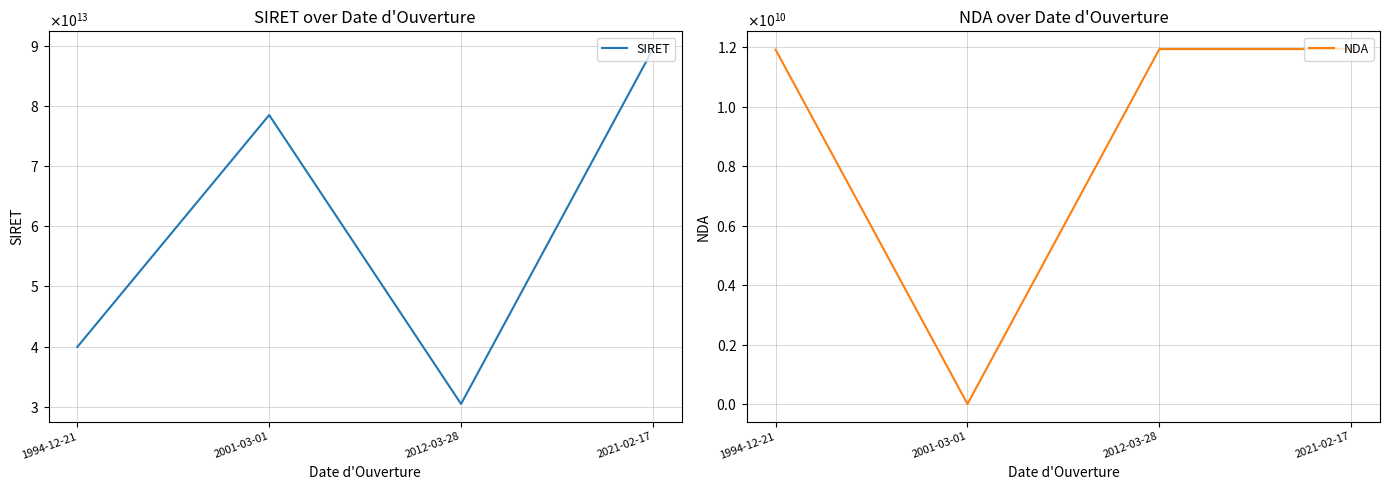

Reading left to right, what are all the values shown in this chart?

SIRET: 39931561300014	78485587600040	30460295600142	89448241300016
NDA: 11921196892	0	11940745694	11941076094